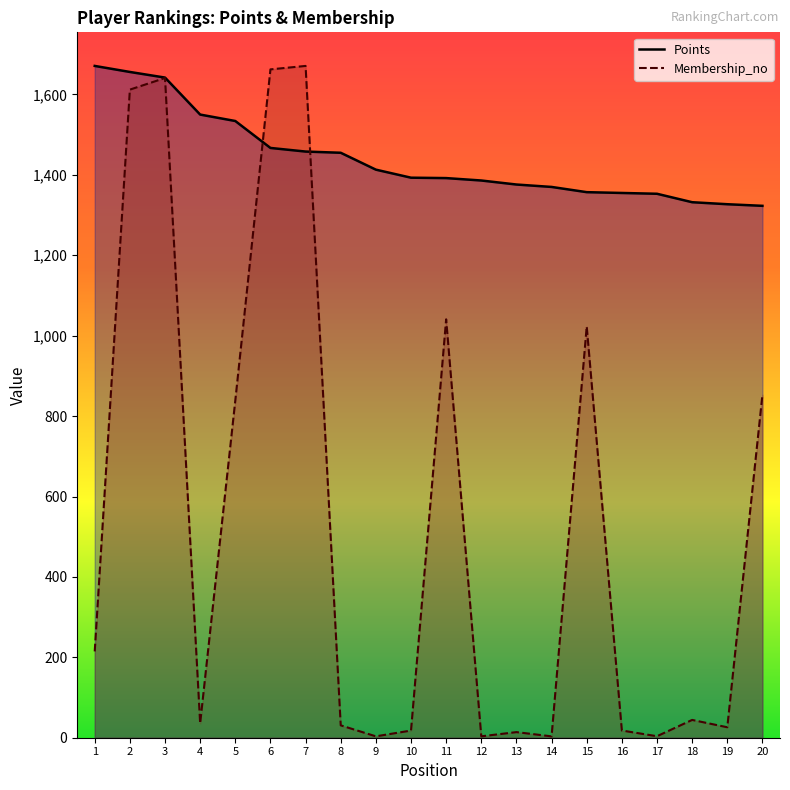

How many data points does each series have?

20